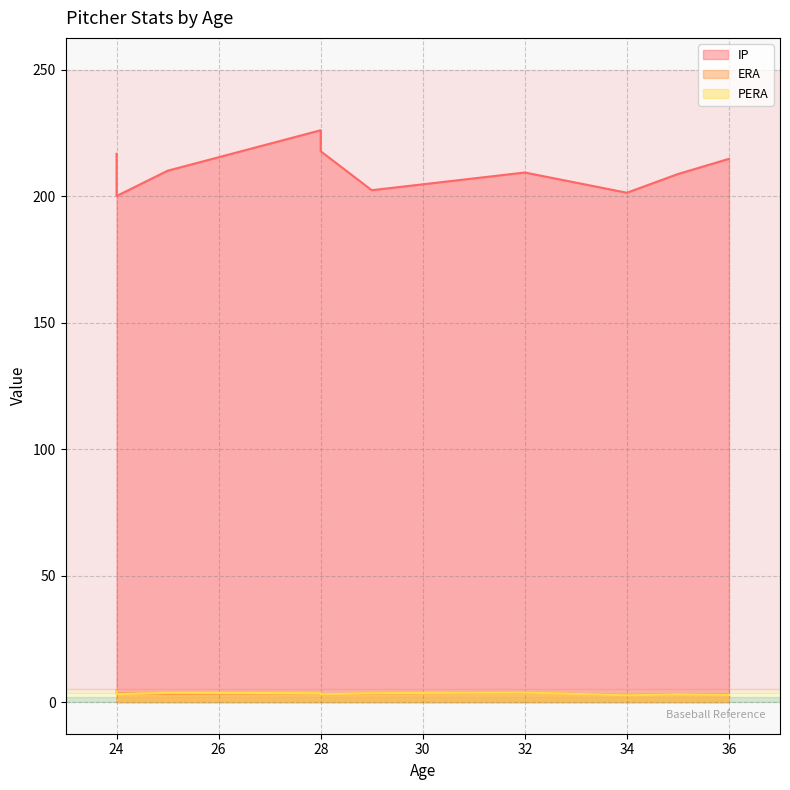

What is the difference between the second highest and minimum values in the PERA series?

1.1